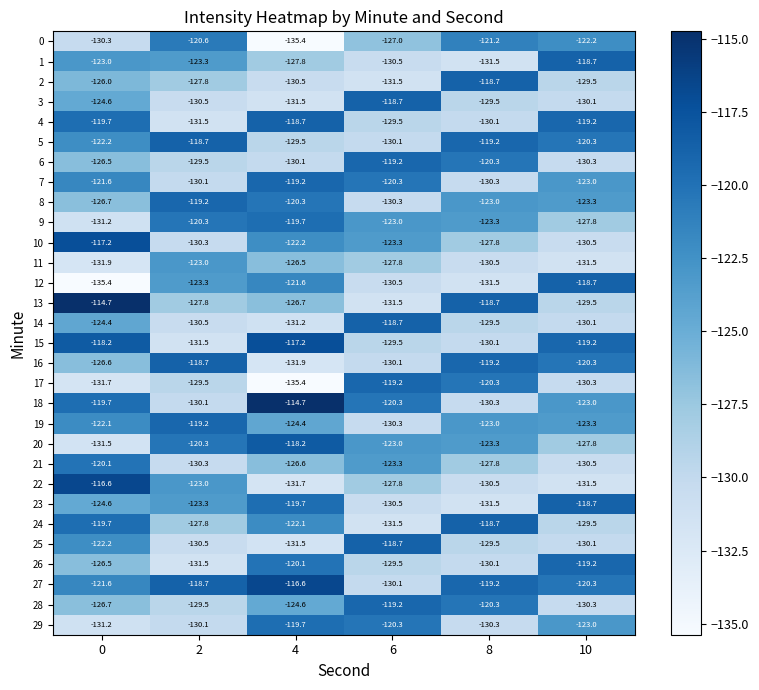

Is the value of 13 at 4 greater than the value of 17 at 4?

Yes